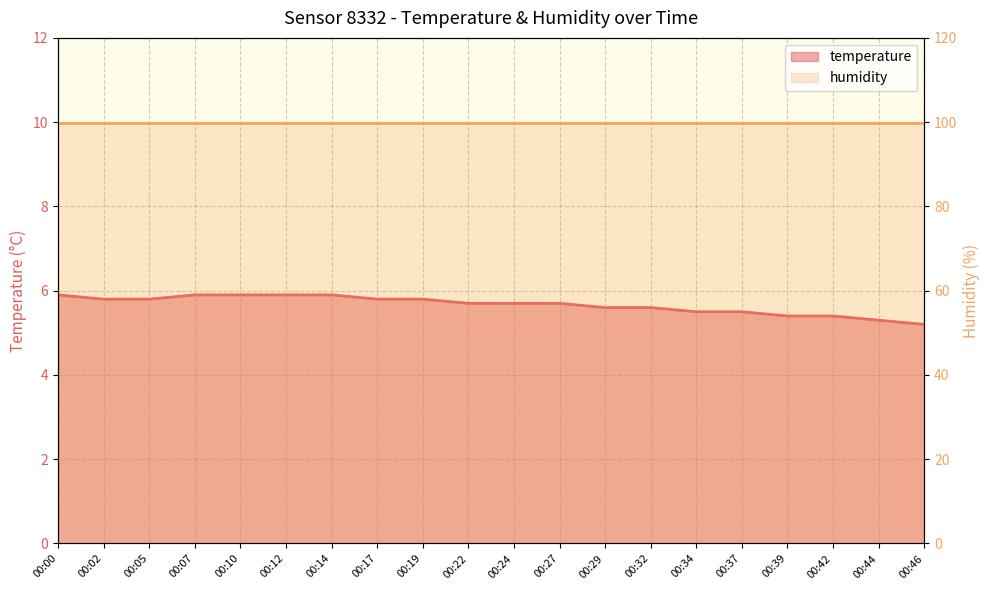

Reading left to right, extract all data points from this chart.

00:00=5.9	00:02=5.8	00:05=5.8	00:07=5.9	00:10=5.9	00:12=5.9	00:14=5.9	00:17=5.8	00:19=5.8	00:22=5.7	00:24=5.7	00:27=5.7	00:29=5.6	00:32=5.6	00:34=5.5	00:37=5.5	00:39=5.4	00:42=5.4	00:44=5.3	00:46=5.2